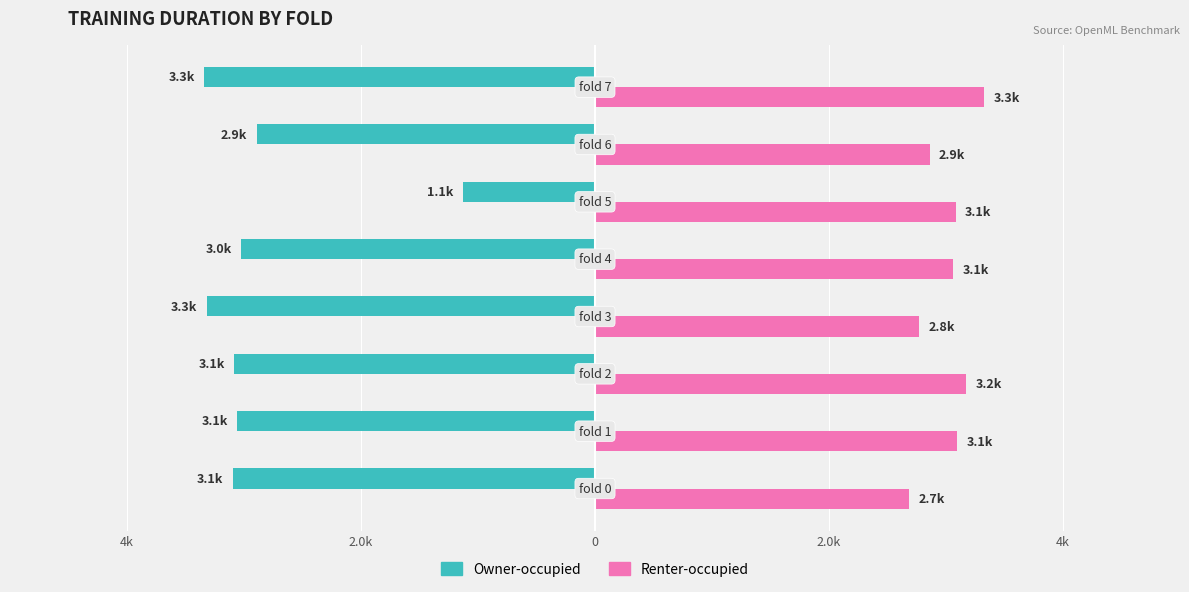

What are all the series names shown in the legend?

Owner-occupied, Renter-occupied